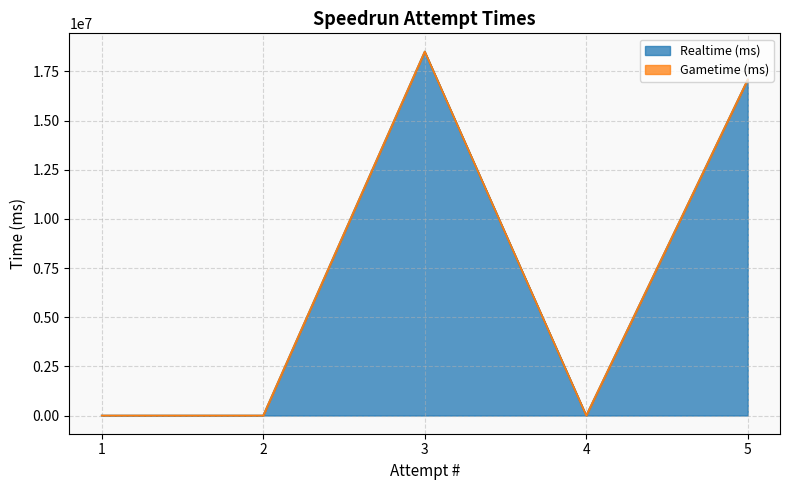

At which category does the chart reach its peak across all series?

3